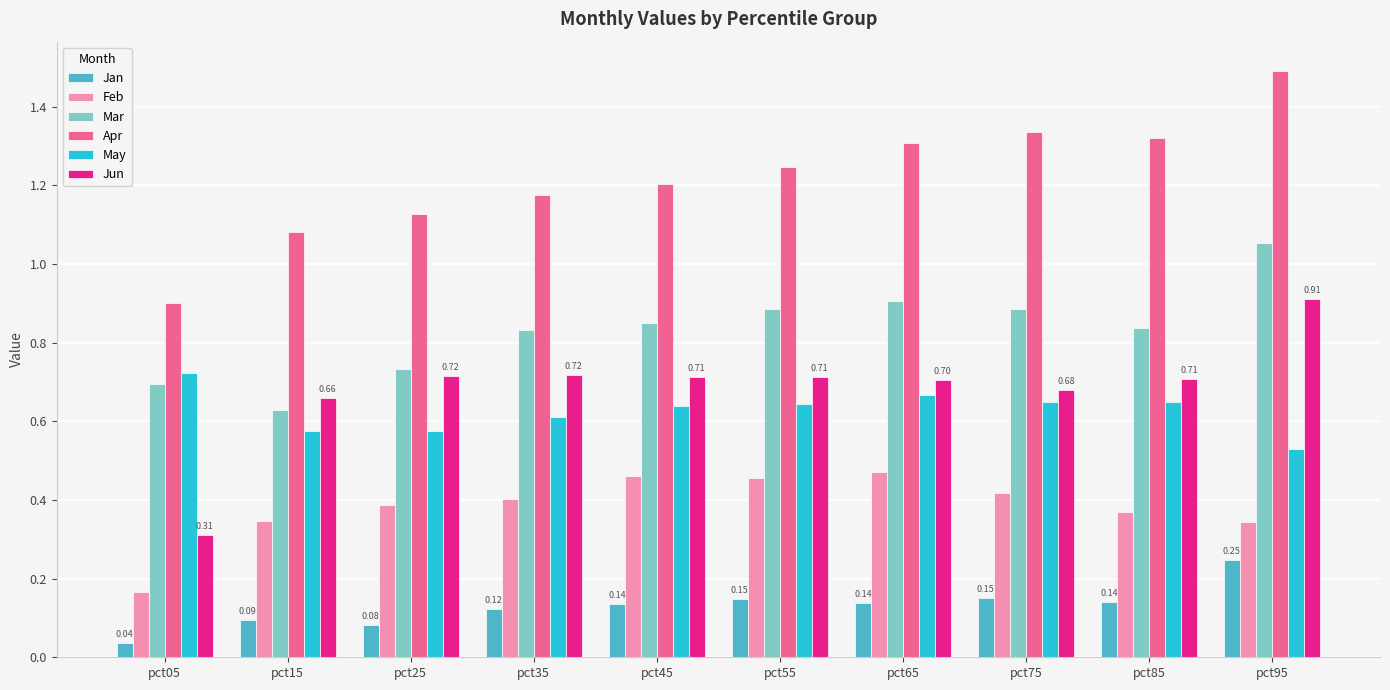

Rank the series by their maximum value, from lowest to highest.

Jan, Feb, May, Jun, Mar, Apr